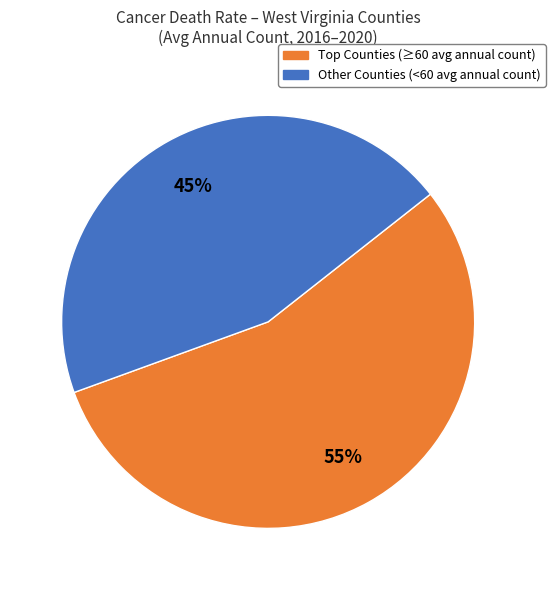

Is there a majority slice in this chart?

Yes